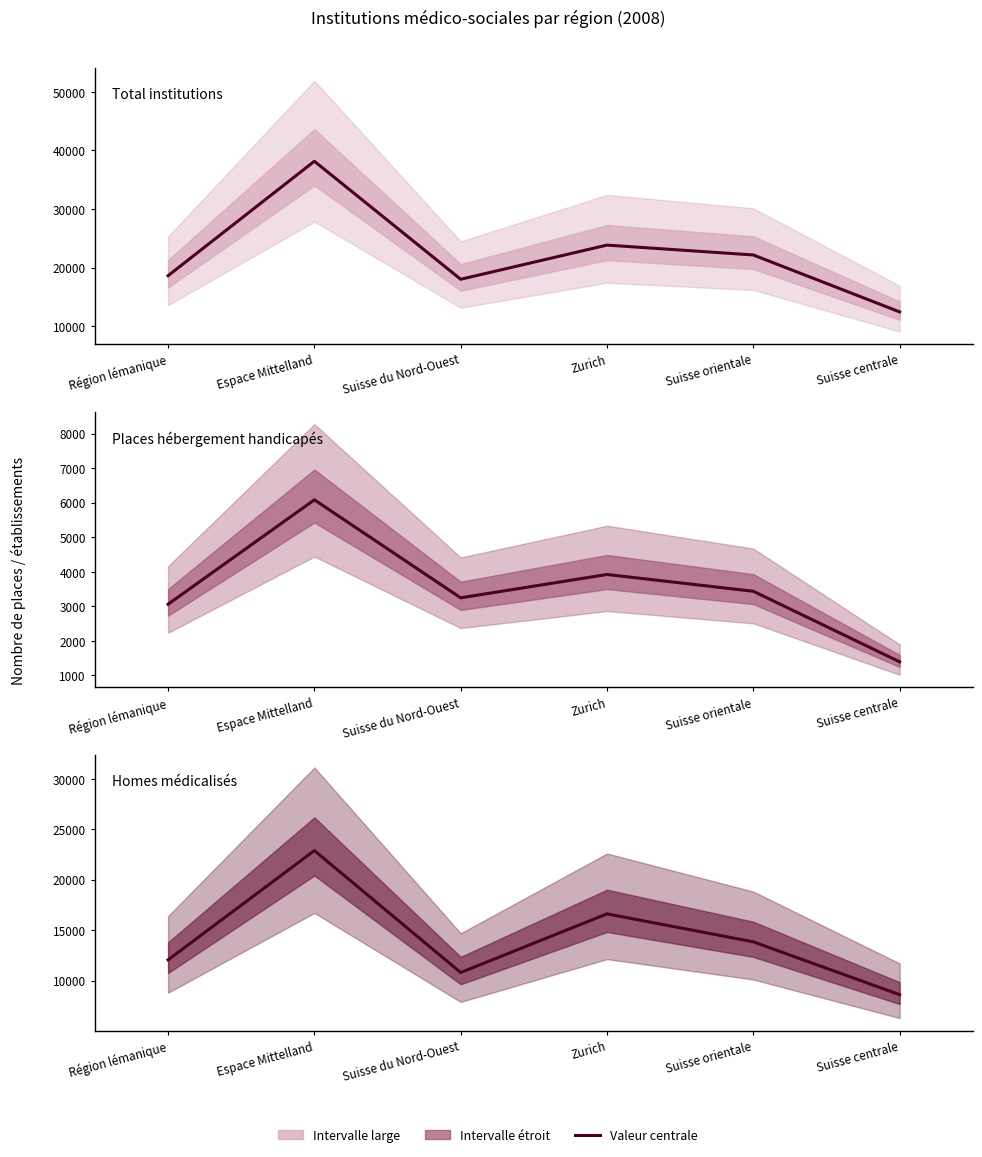

True or false: Places hébergement handicapés and Total institutions cross at least once.

False